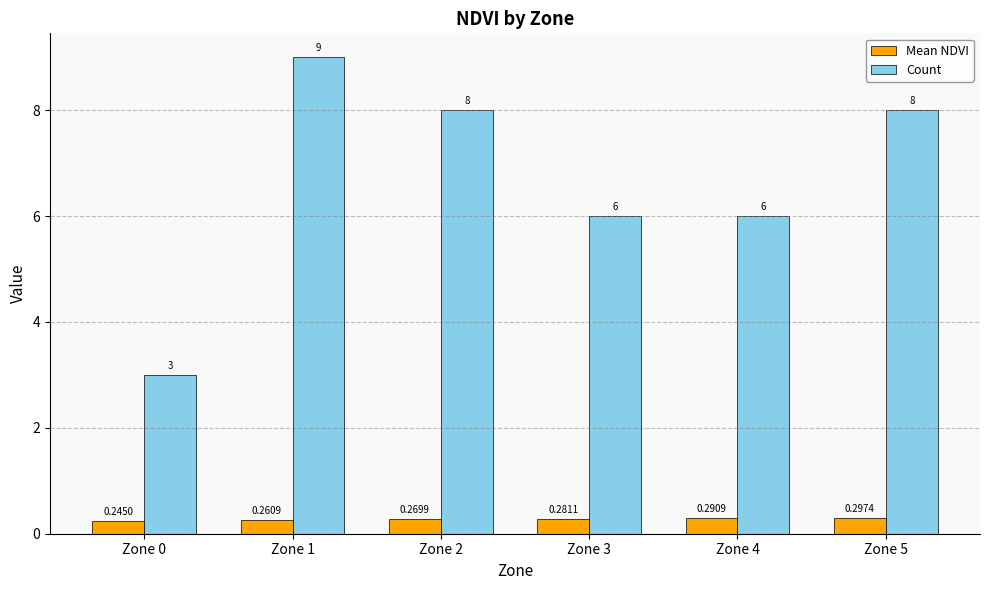

How many bars are there in each group?

2